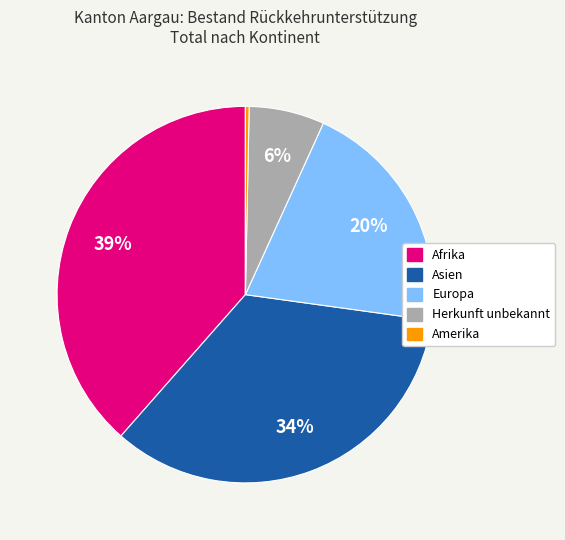

To the nearest percent, what is the average slice percentage?

20%